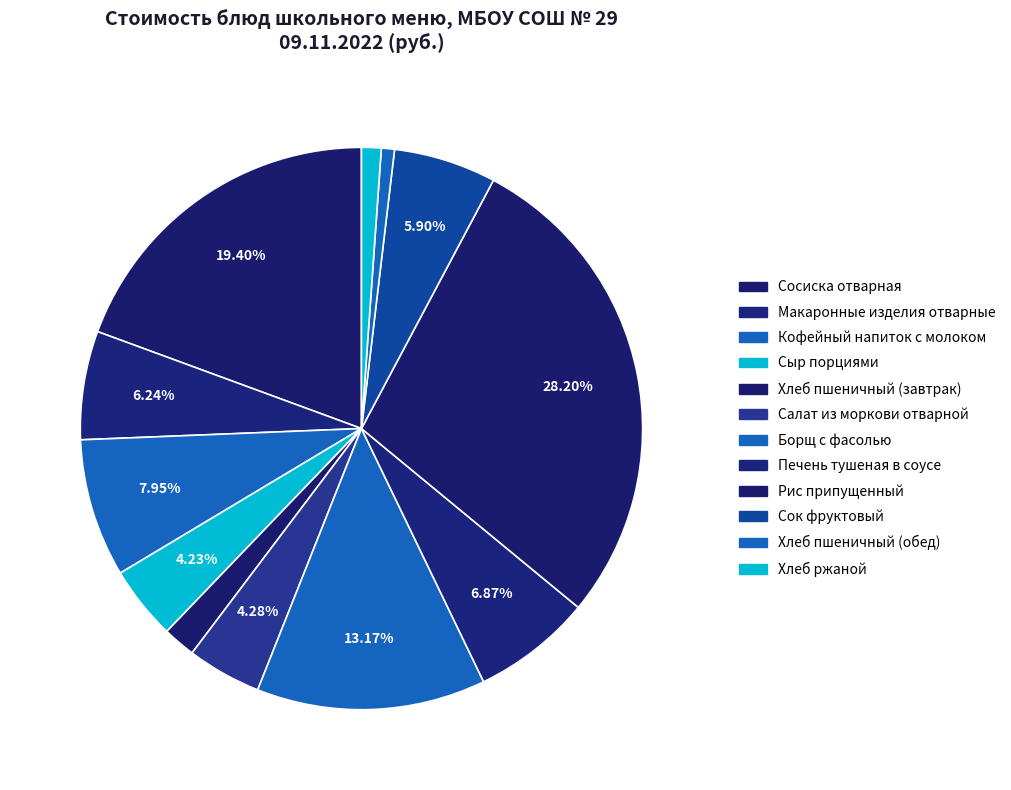

What portion of the pie excludes Сыр порциями?

95.8%